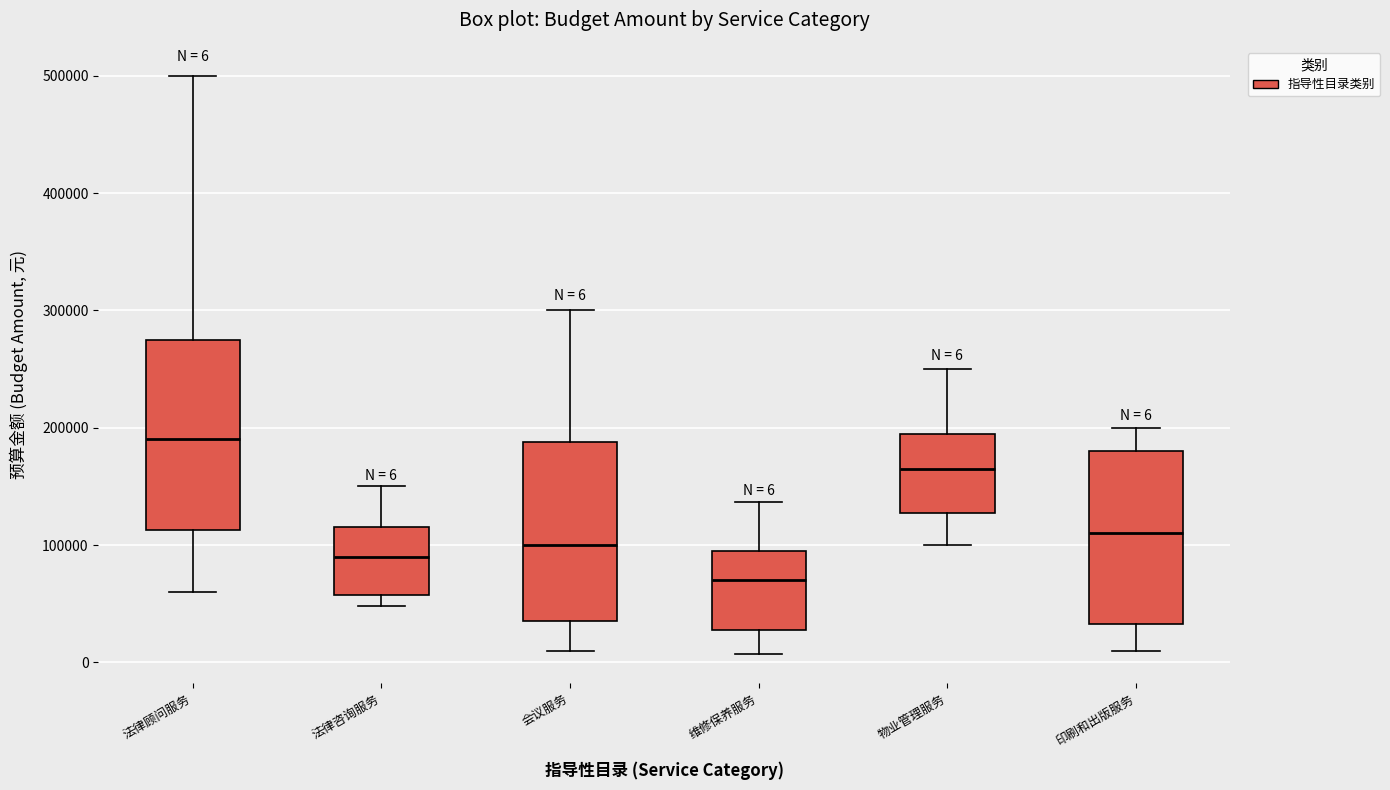

Which box has the highest median line?

法律顾问服务